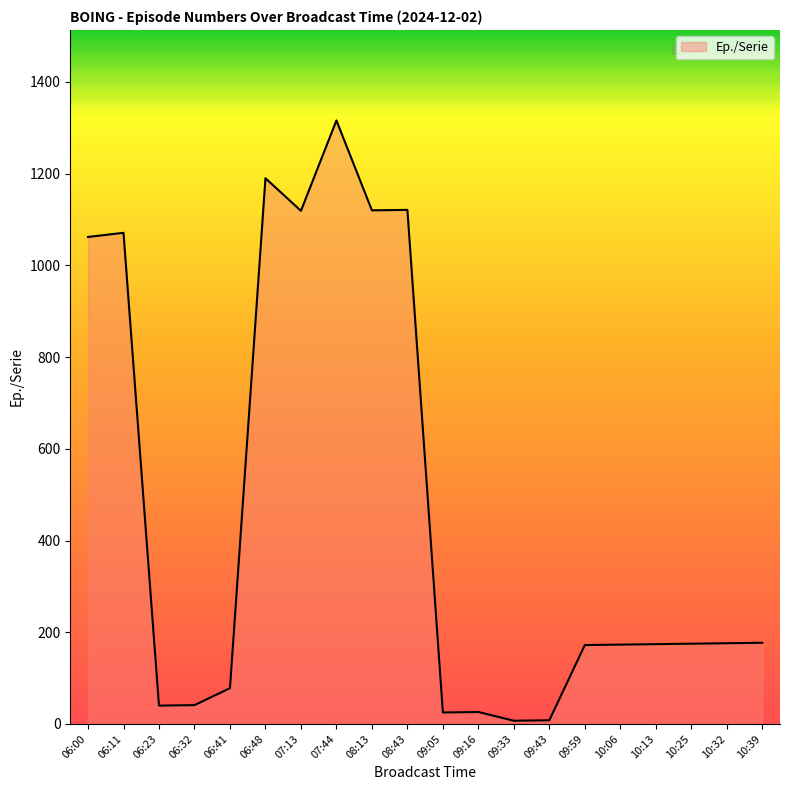

The value at 08:13 is 517. True or false?

False